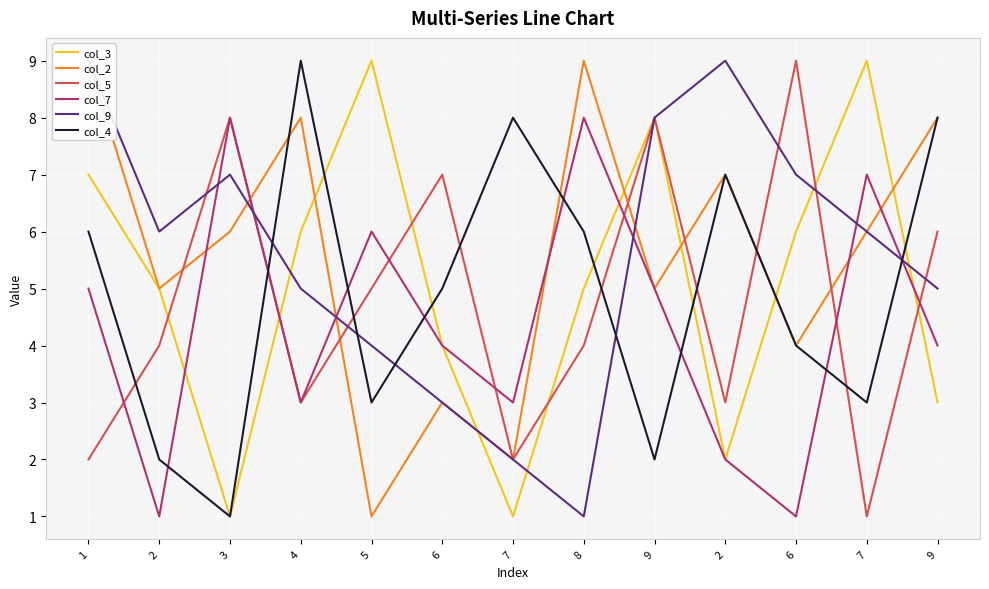

At 2, list the series in order from smallest to largest.

col_7, col_4, col_5, col_3, col_2, col_9